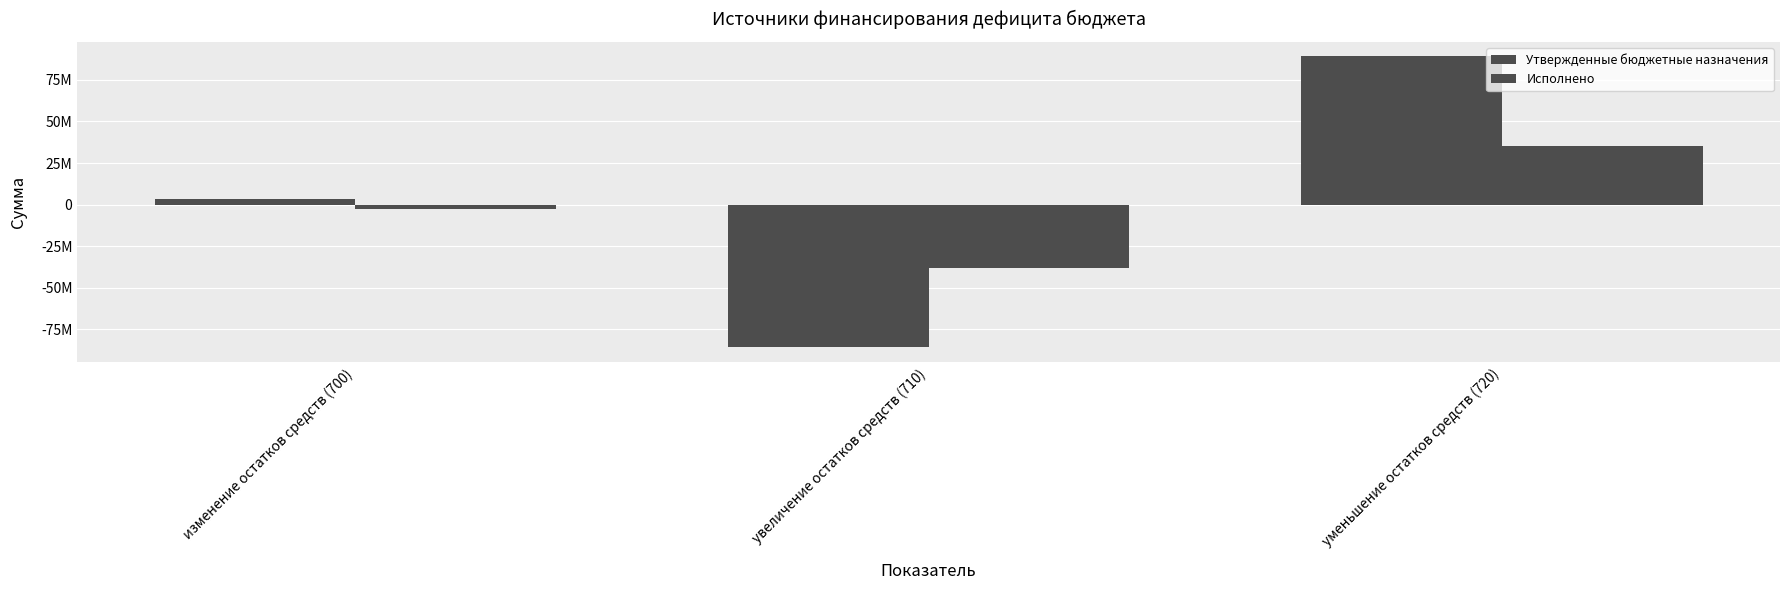

At which label is Утвержденные бюджетные назначения closest to 1615200?

изменение остатков средств (700)